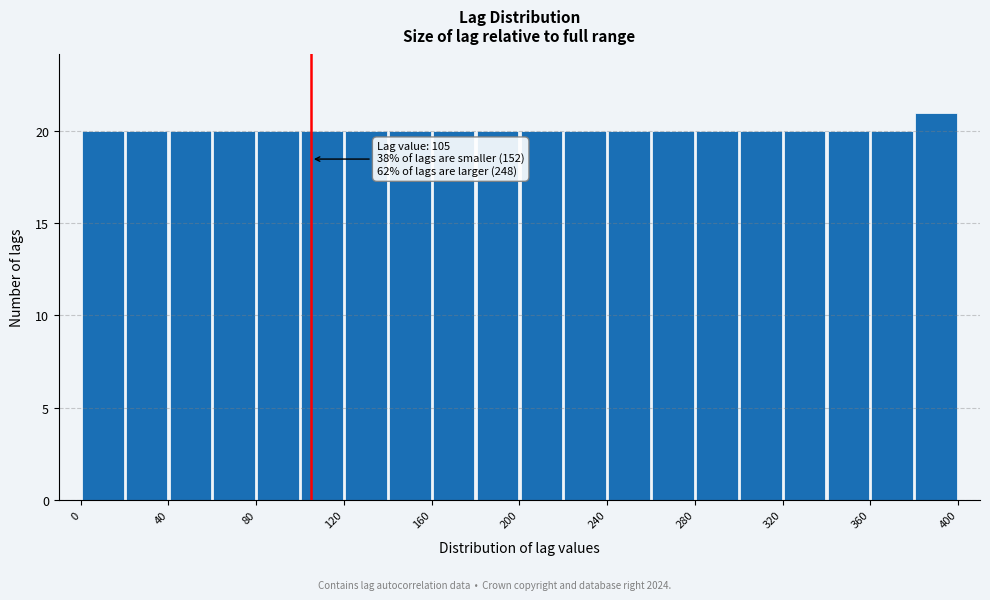

Over which range of the x-axis is the bar tallest?

380 to 400